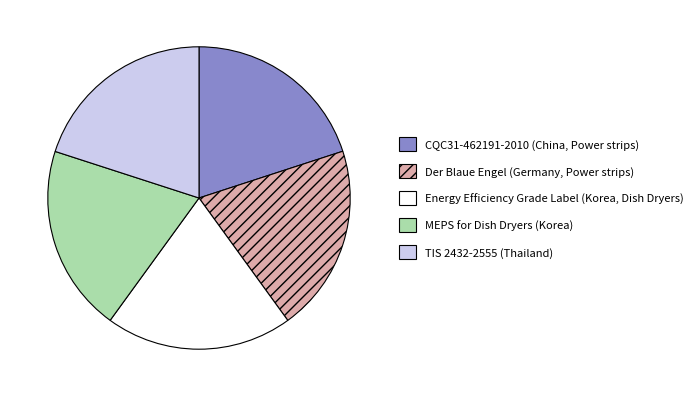

How many segments does this pie chart have?

5